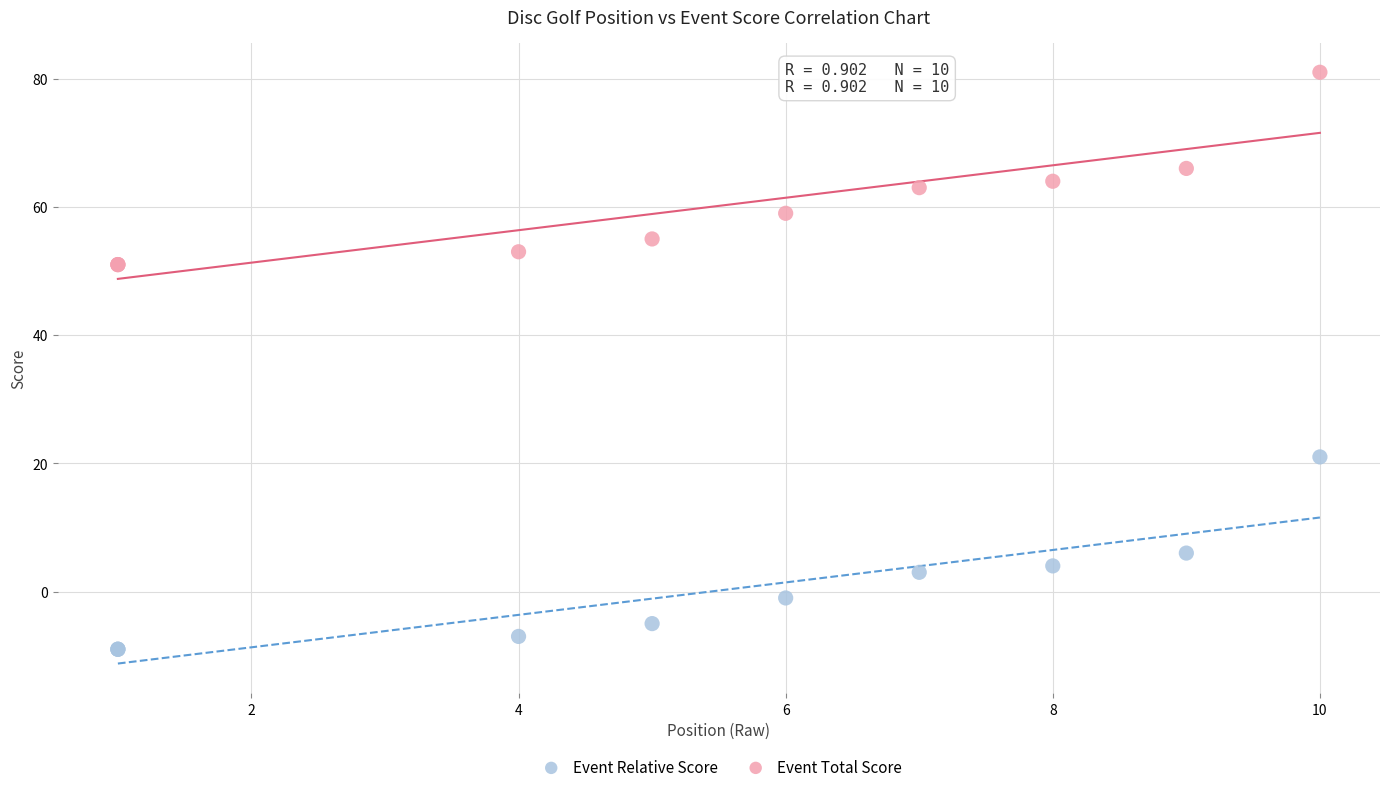

Which series reaches the maximum Y coordinate?

Event Total Score